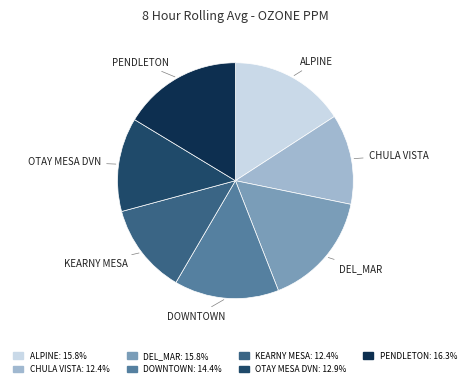

Is there any slice that represents more than half of the pie?

No